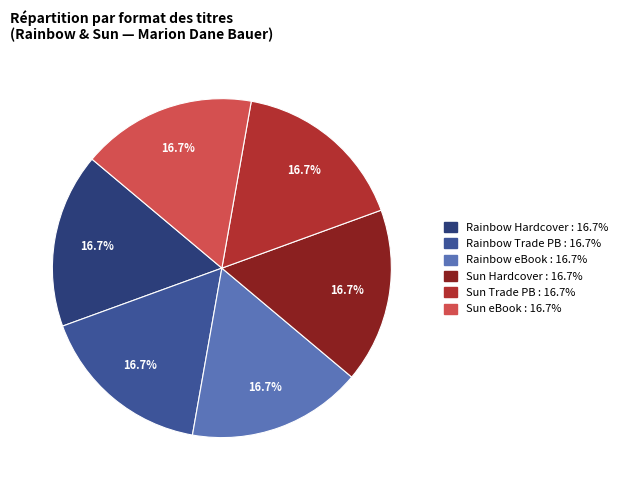

How many slices are in this pie chart?

6